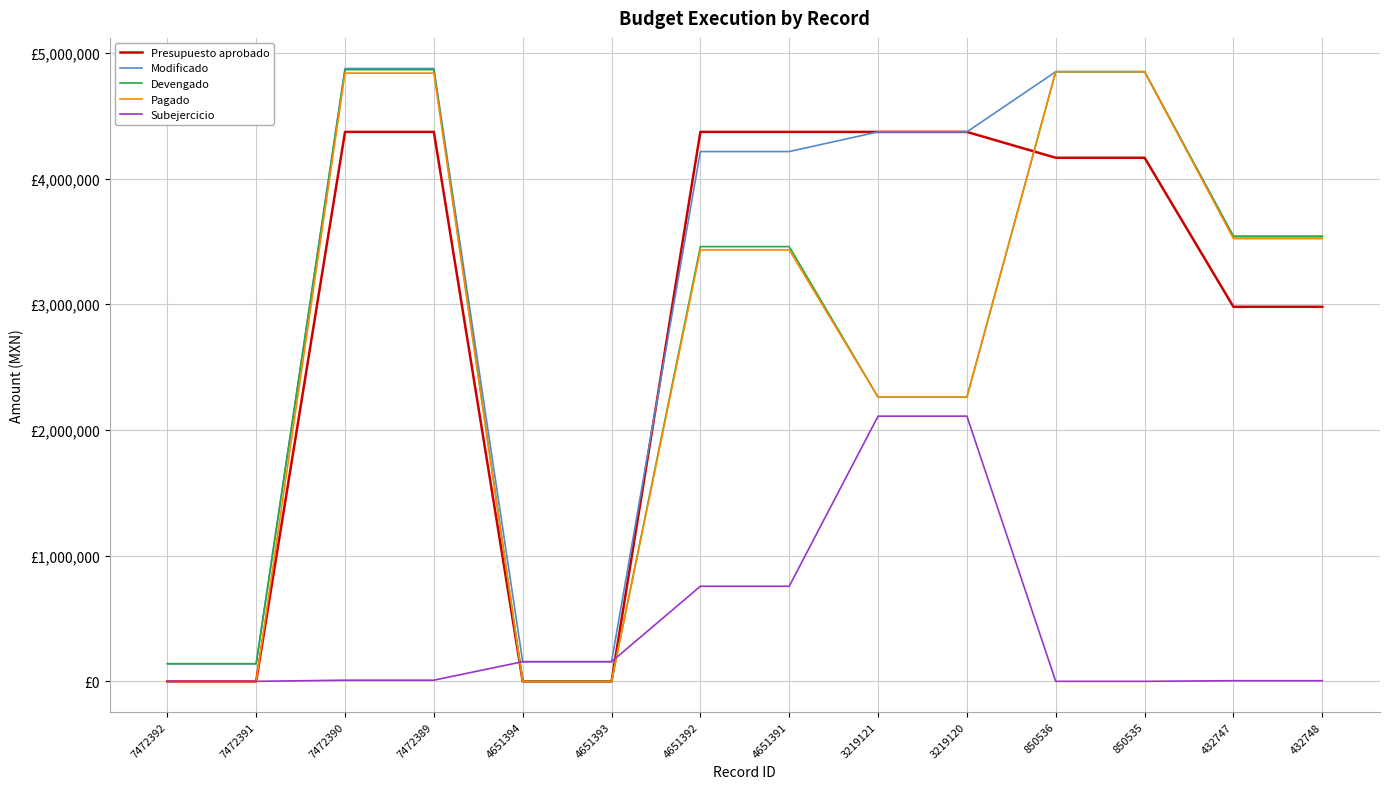

At which label does Presupuesto aprobado reach its peak?

7472390